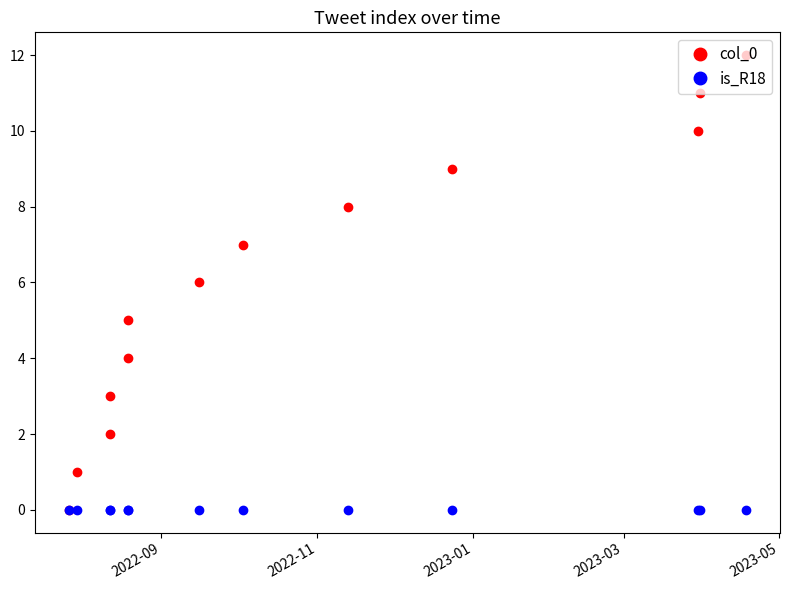

Rank the series by their maximum value, from lowest to highest.

is_R18, col_0